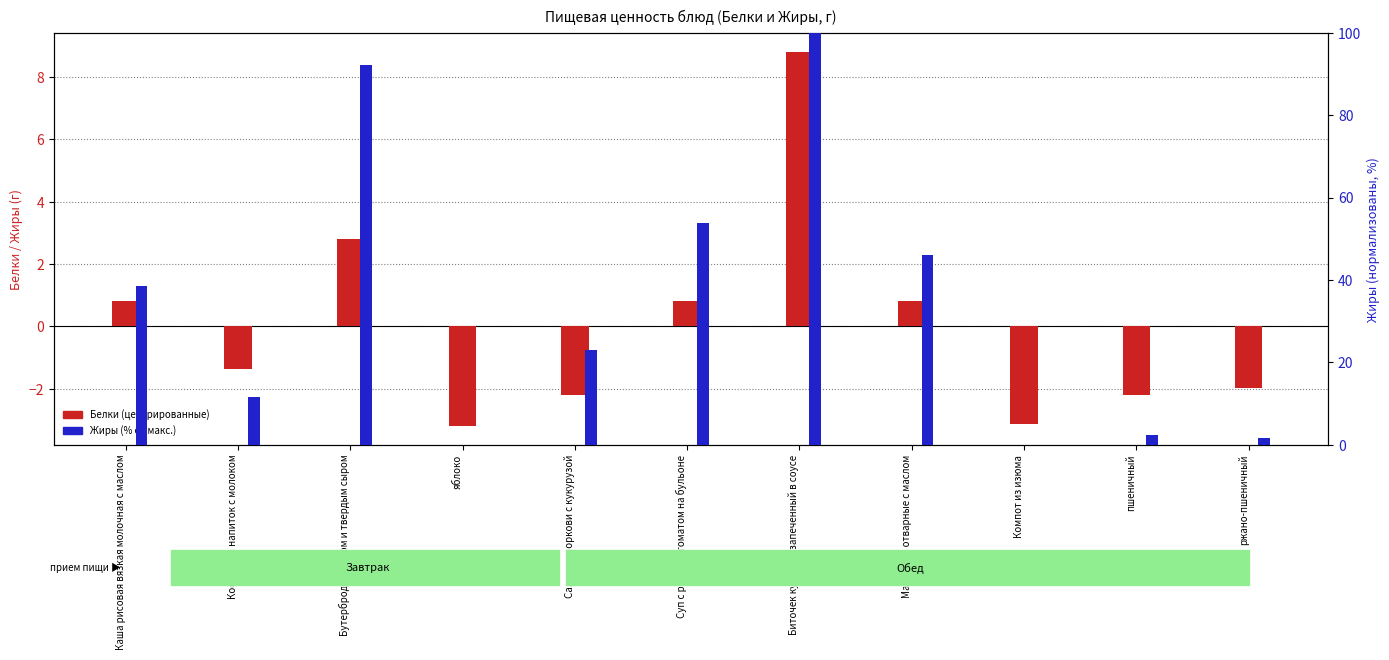

Is the value of Белки at Компот из изюма greater than the value of Жиры at ржано-пшеничный?

No